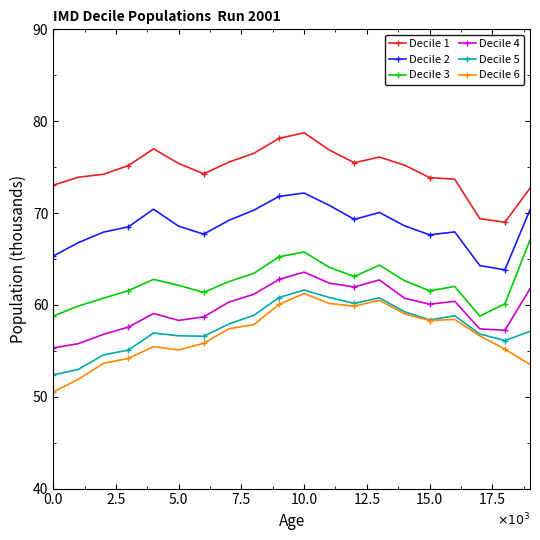

Which series has the largest range (max minus min)?

Decile 6